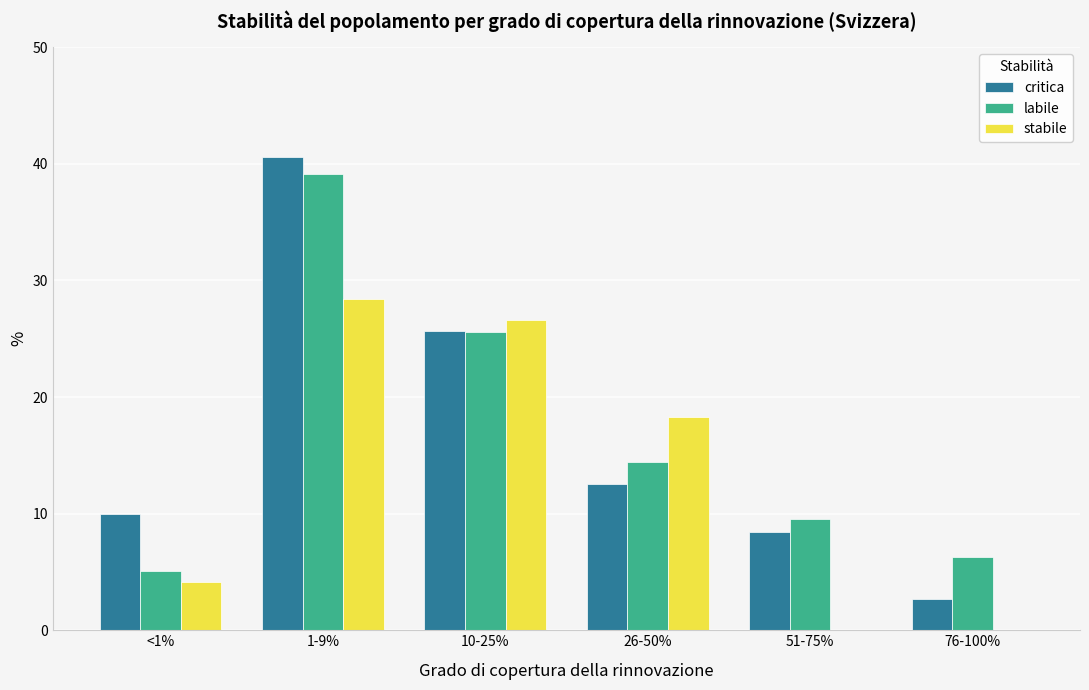

What is the sum of all labile values?

100.0